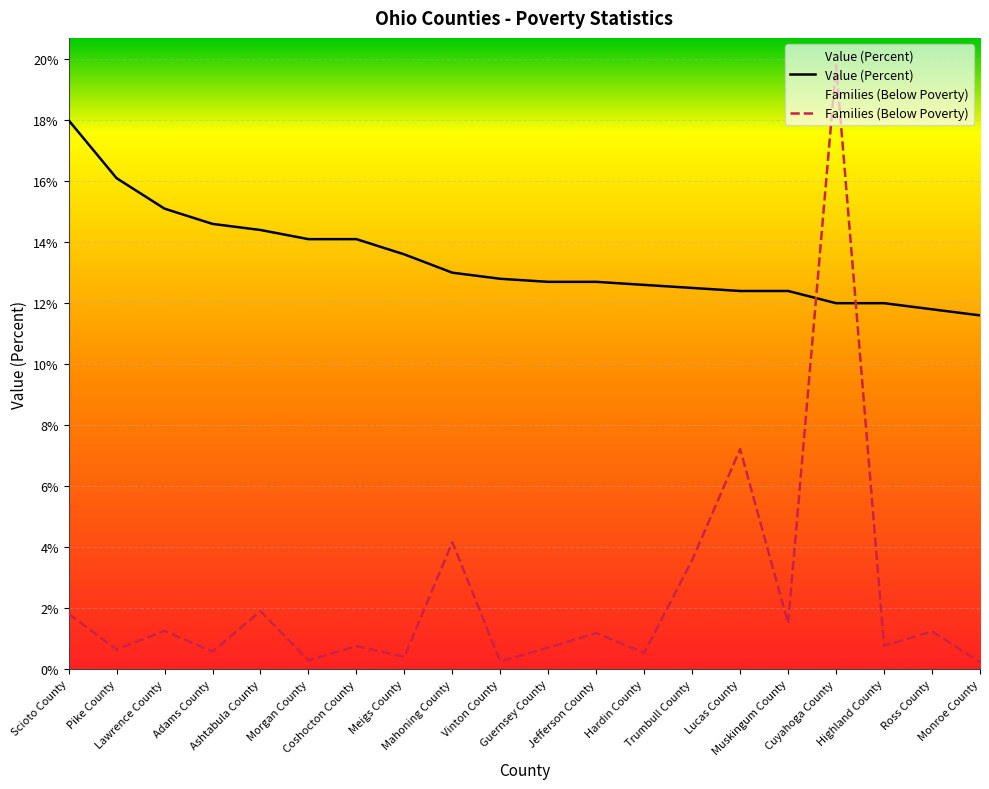

At which category is the sum across all series the highest?

Cuyahoga County